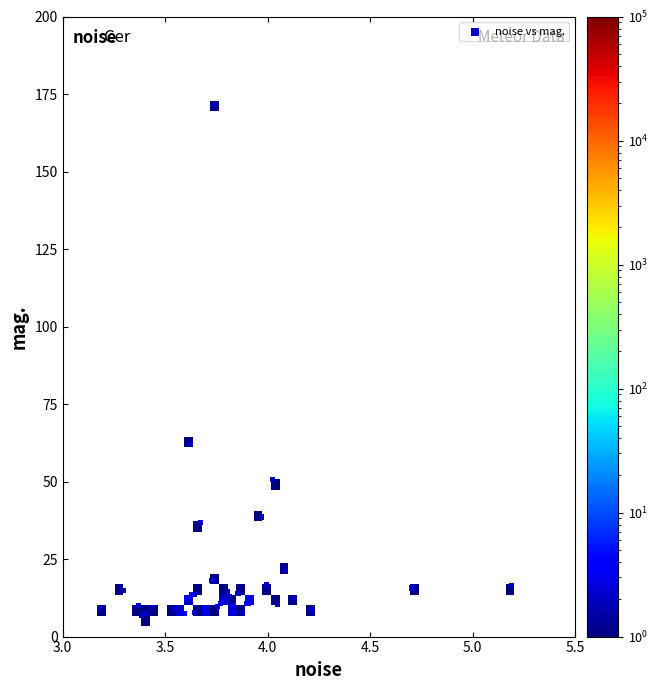

What Y value in the scatter plot is closest to 89?

62.2